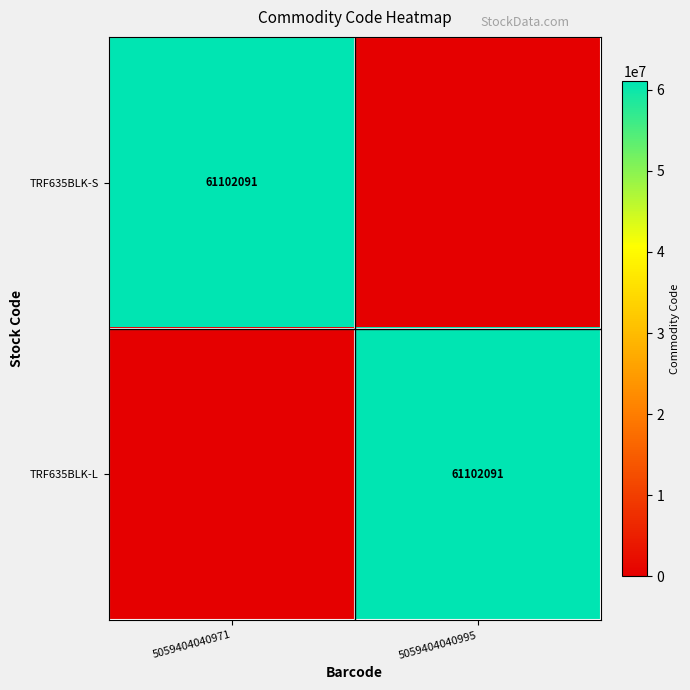

The TRF635BLK-S series shows 61102091 at 5059404040971. True or false?

True